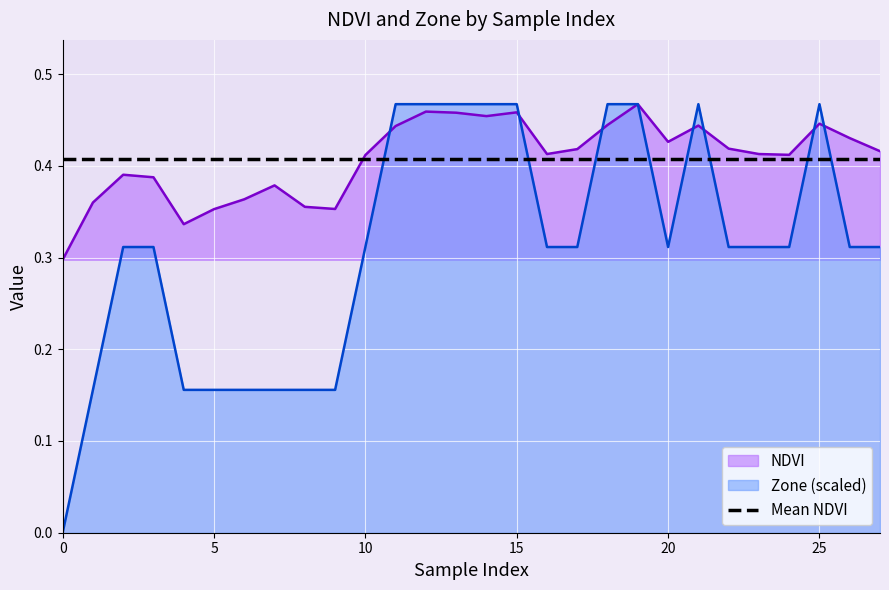

True or false: Zone and NDVI cross at least once.

True